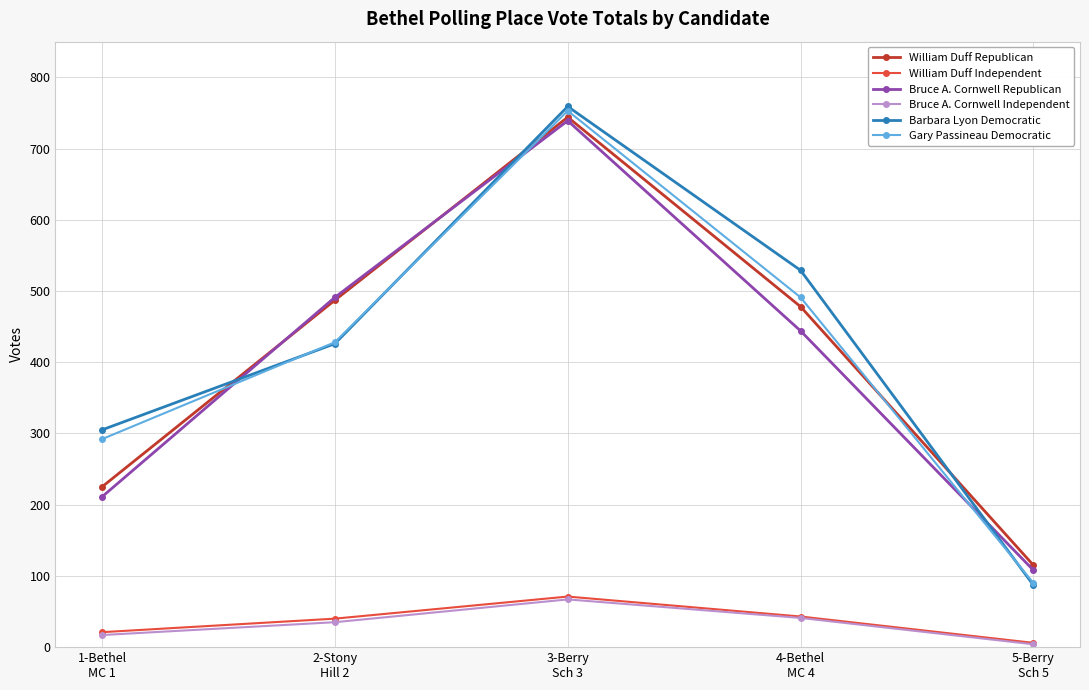

Where do Barbara Lyon Democratic and Gary Passineau Democratic first cross each other?

1-Bethel
MC 1 and 2-Stony
Hill 2